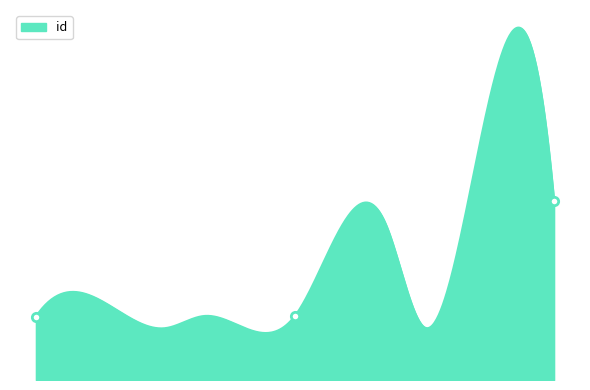

What is the difference between the maximum and second lowest values?

154